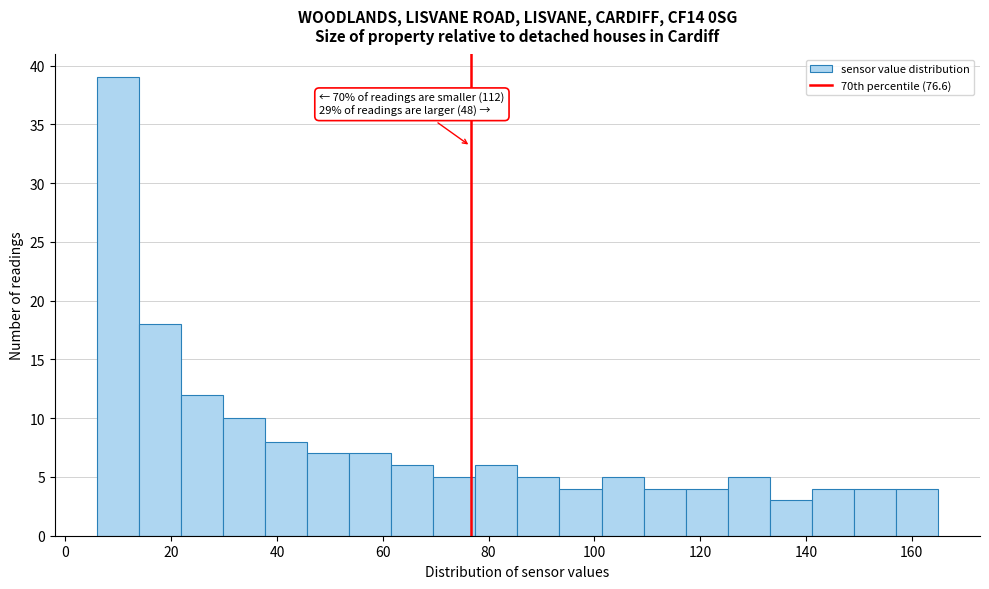

Read against the x-axis, roughly where is the centre of the tallest bar?

10